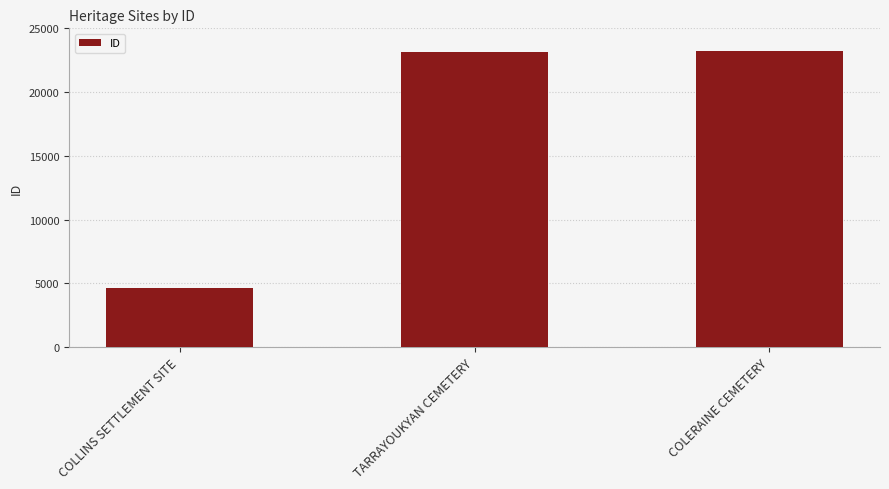

Where is the data nearest to the value 13938?

TARRAYOUKYAN CEMETERY